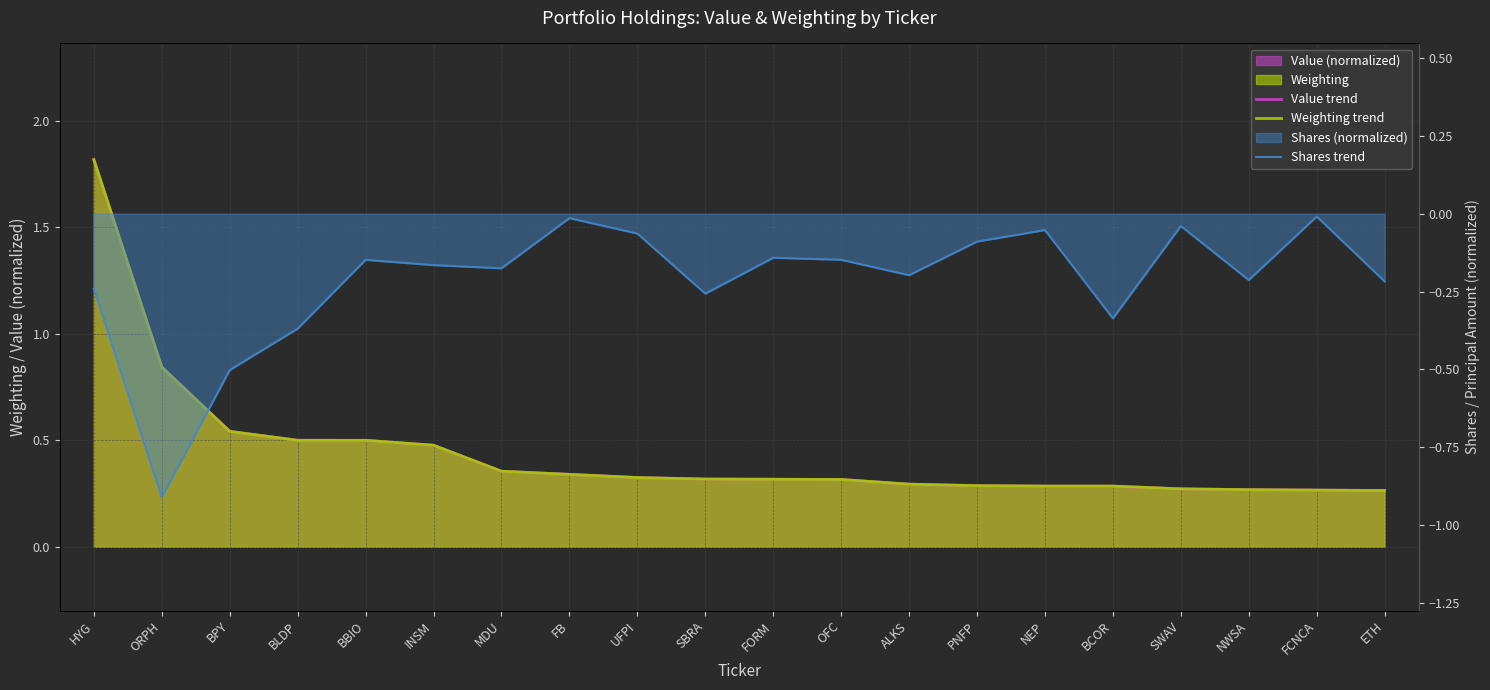

Which series has the largest total across all categories?

Value trend